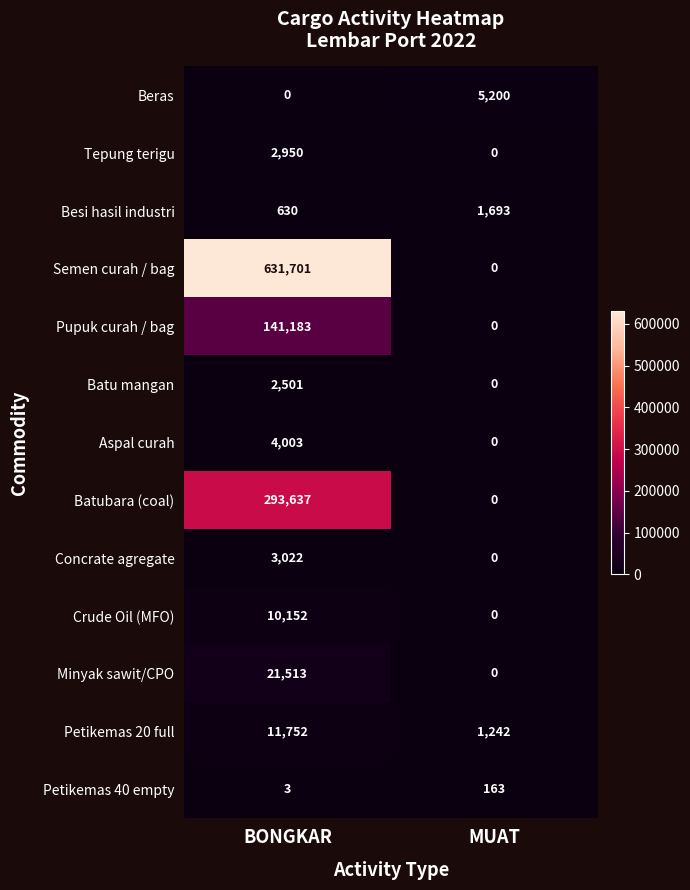

What is the average value of the Petikemas 40 empty series?

83